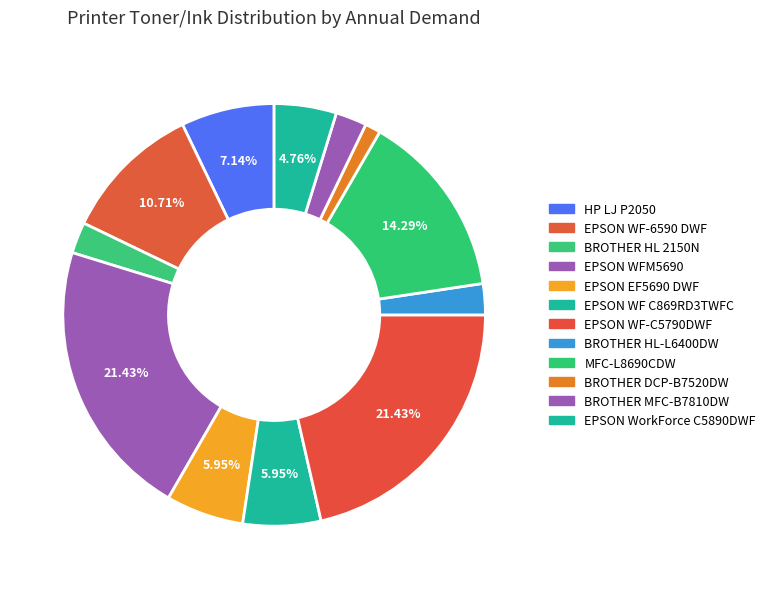

How many segments does this pie chart have?

12